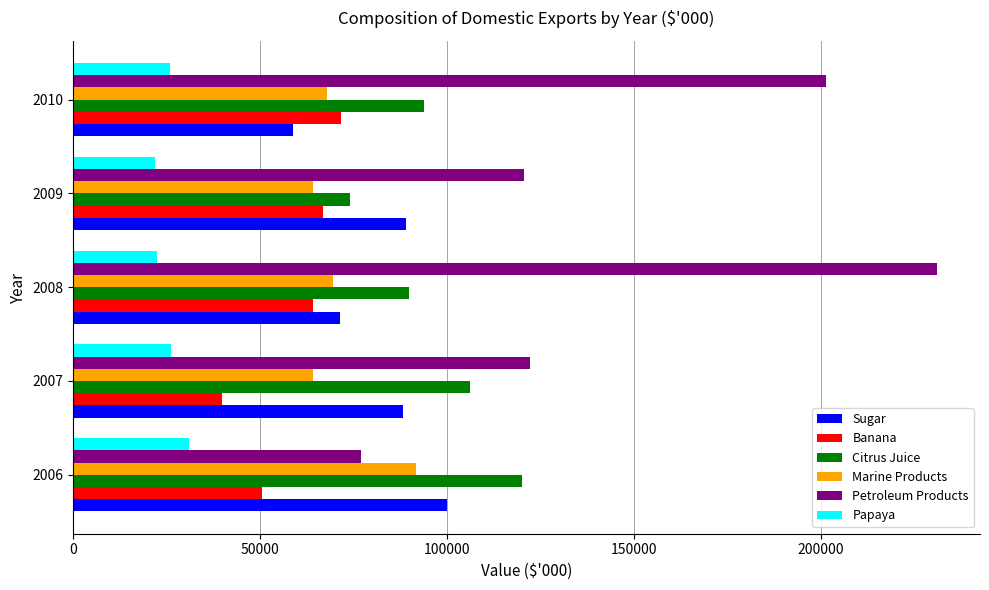

The value of Marine Products at 2006 is 91577.5. True or false?

True